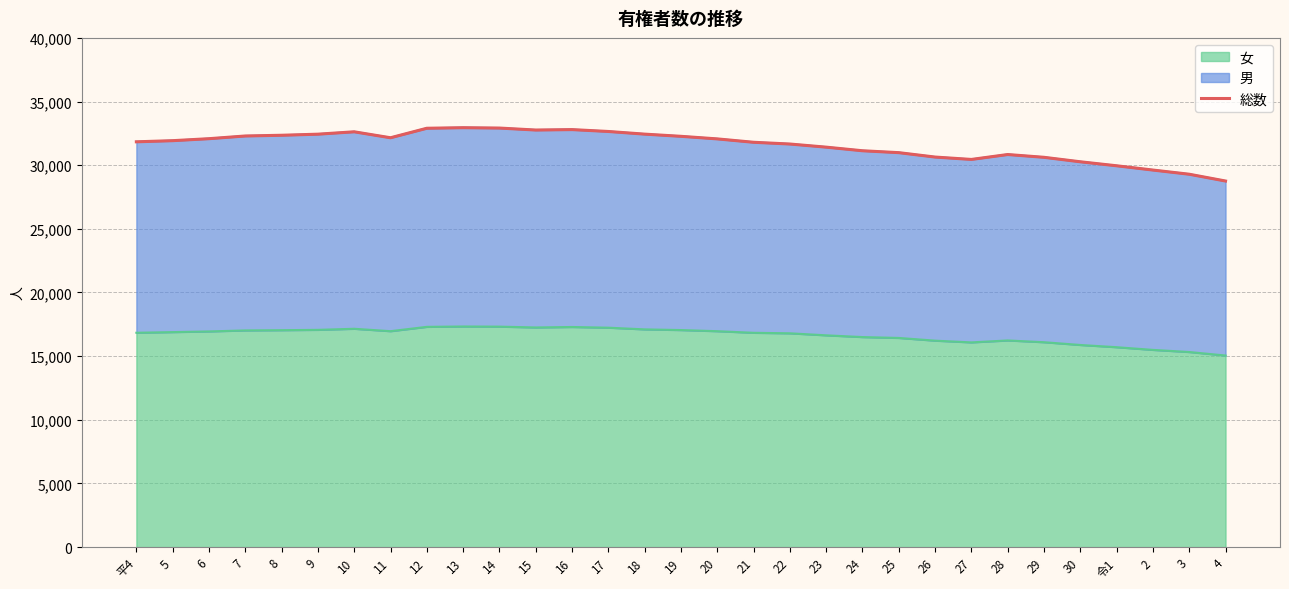

At which label does the data first exceed 31926?

6